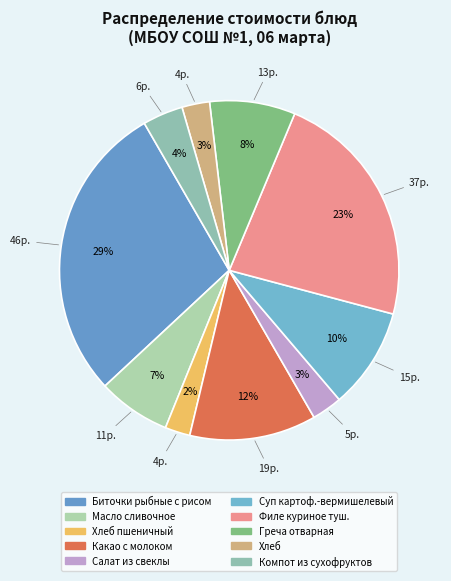

How many segments does this pie chart have?

10